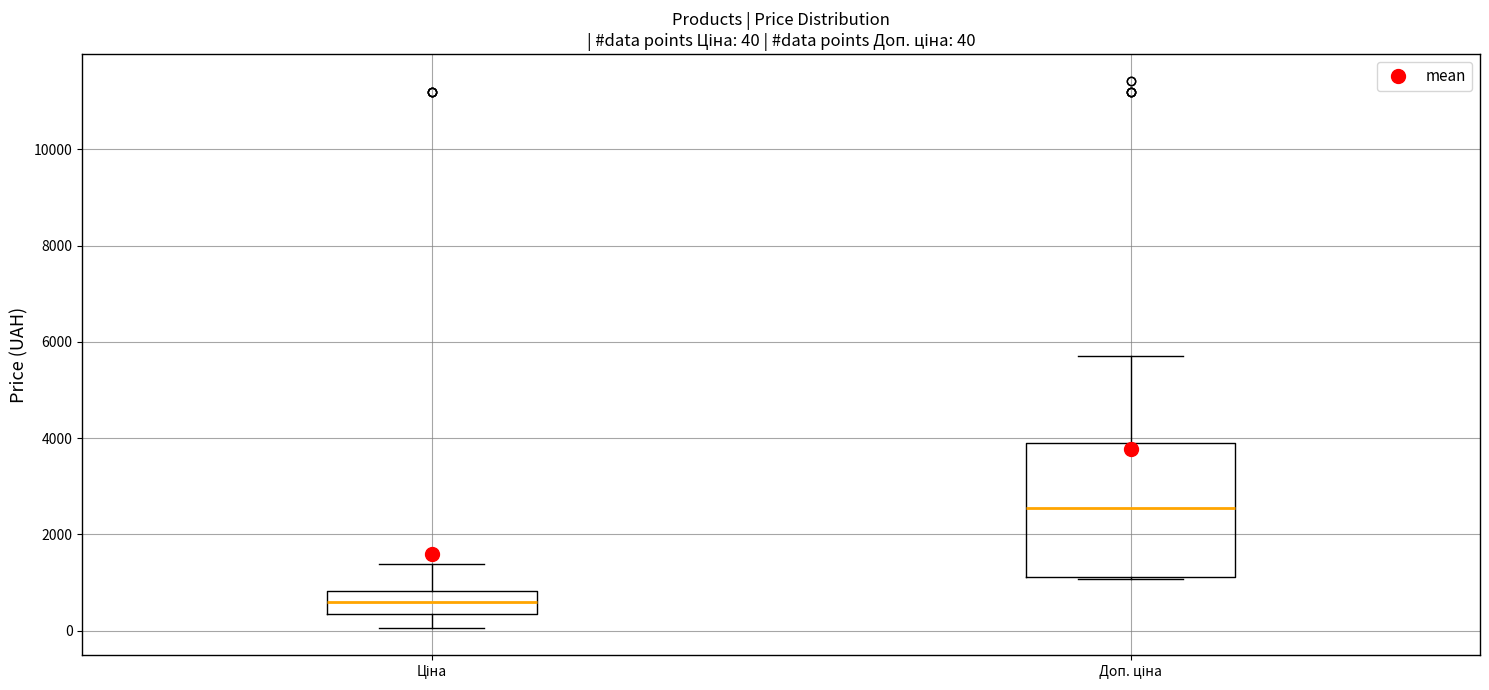

Comparing the boxes themselves (not the whiskers), which one is the tallest?

Доп. ціна